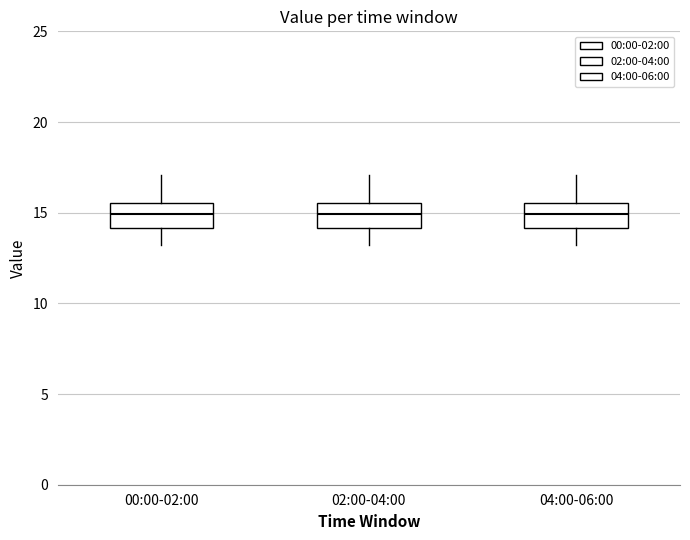

Where does the upper whisker of the box for 04:00-06:00 end on the y-axis? The values are not printed on the chart, so give them approximately, as read against the axis.

17.0